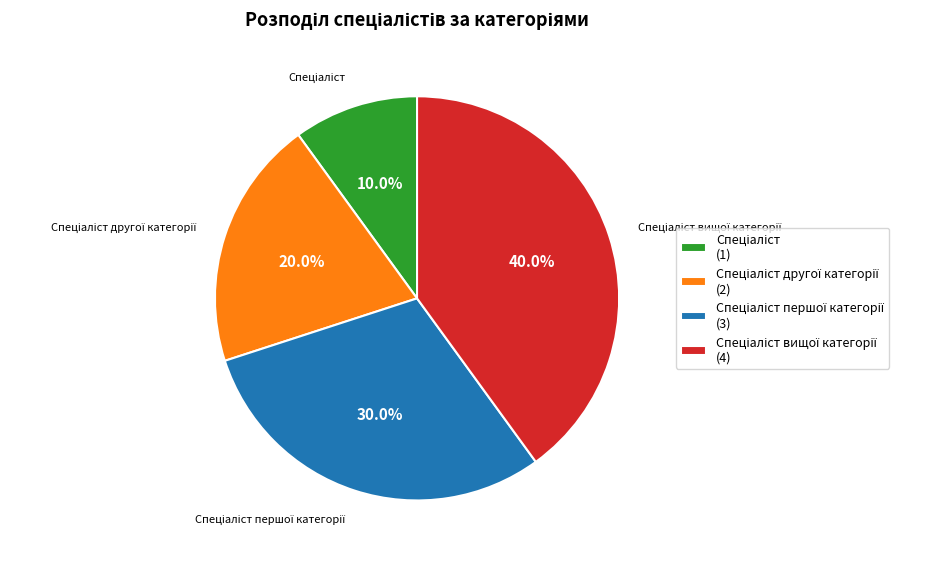

Is there a majority slice in this chart?

No